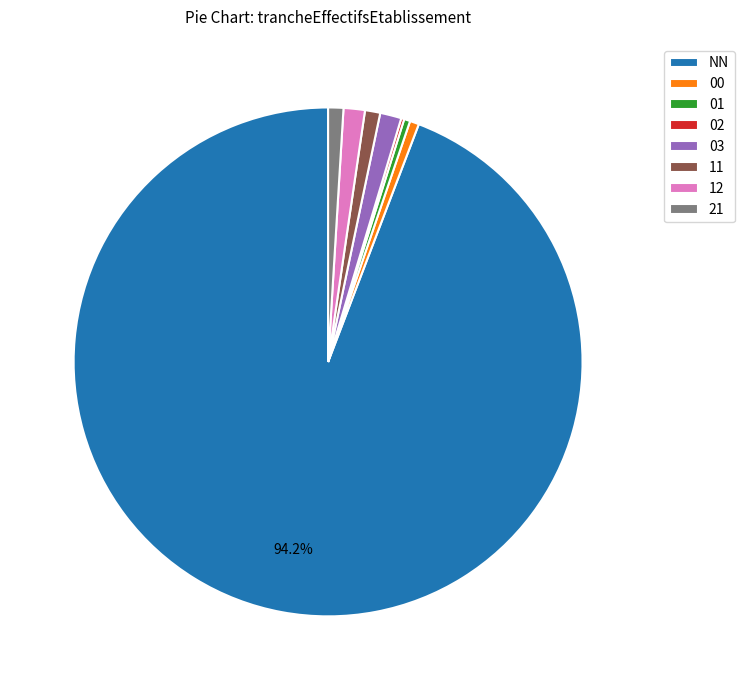

What percentage is the 03 slice, to the nearest percent?

1%